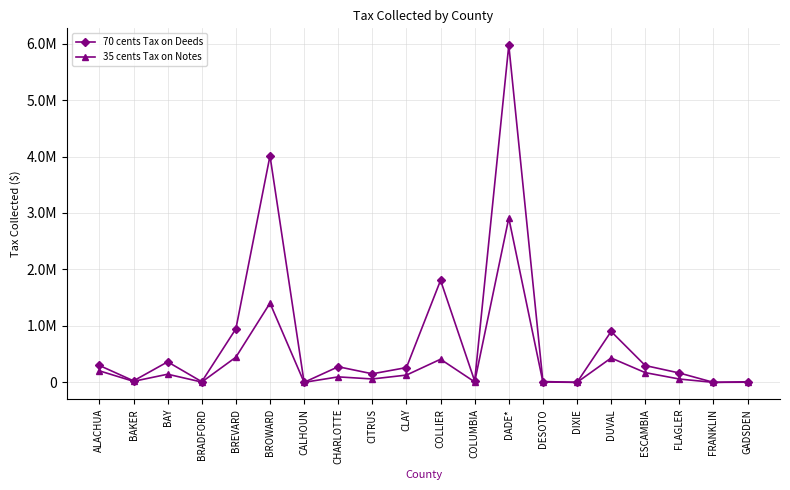

True or false: 70 cents Tax on Deeds has more than 0 points higher than both neighbors.

True